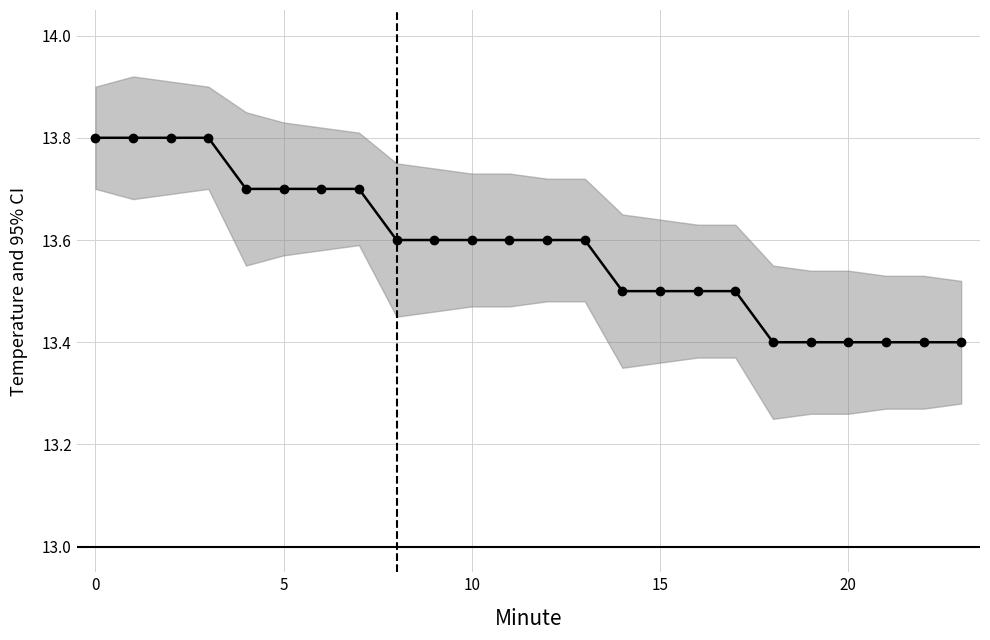

What is the value of the 18th point from the left?

13.5